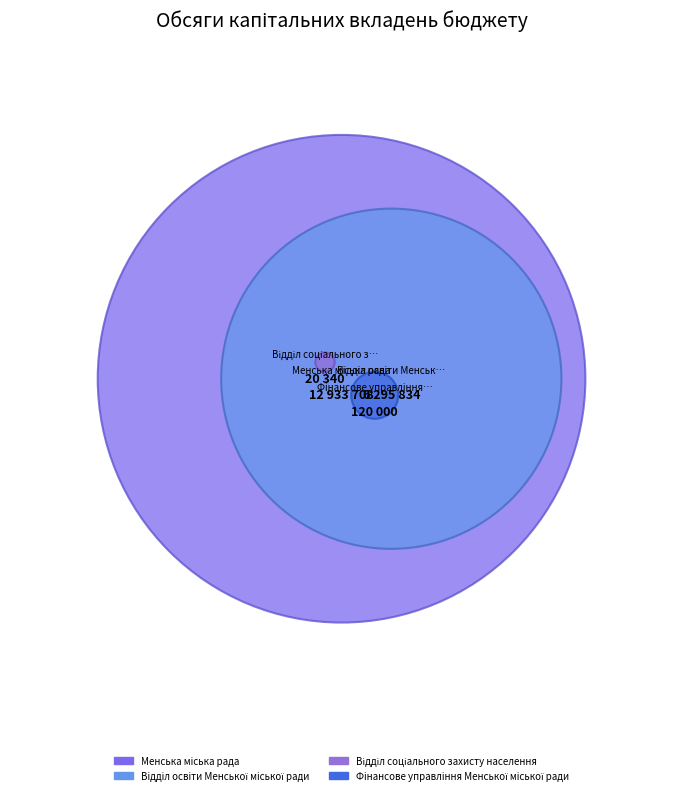

Which has a higher value, Вiддiл освiти Менської мiської ради or Відділ соціального захисту населення?

Вiддiл освiти Менської мiської ради